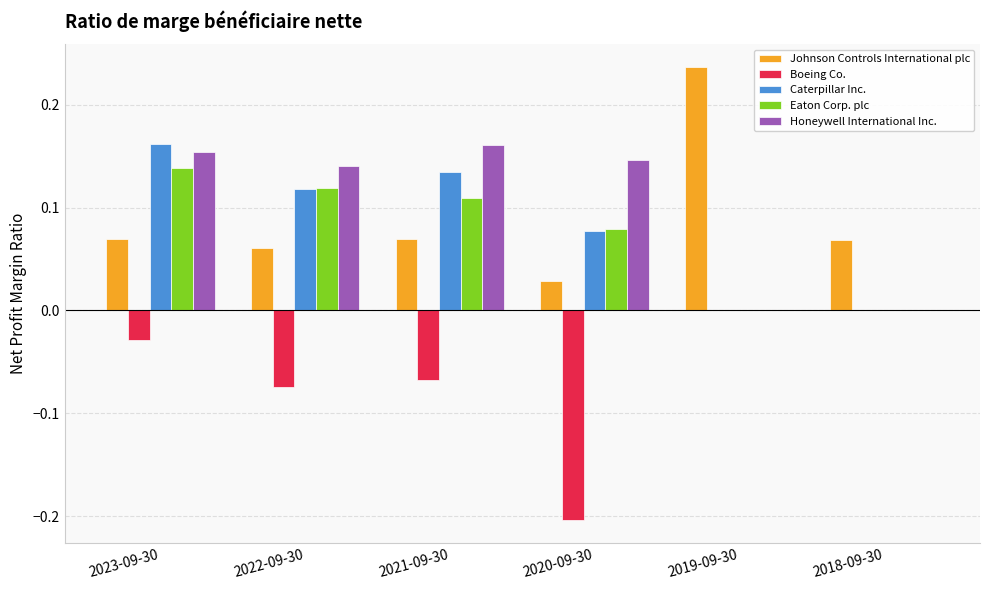

How many groups of bars are there?

6